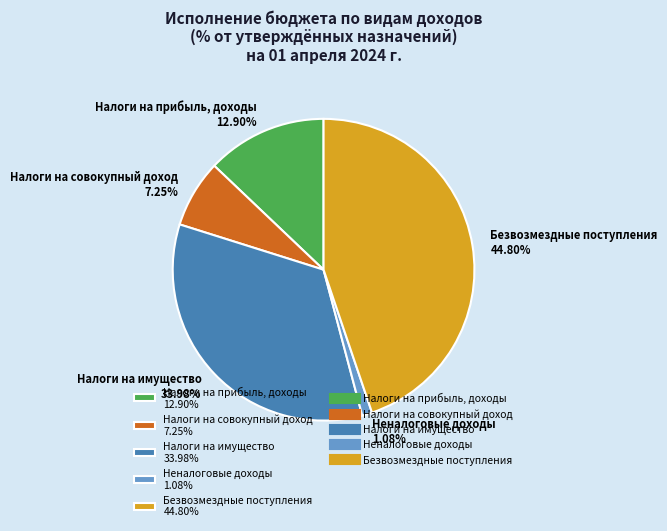

What is the smallest slice in the pie chart?

Неналоговые доходы